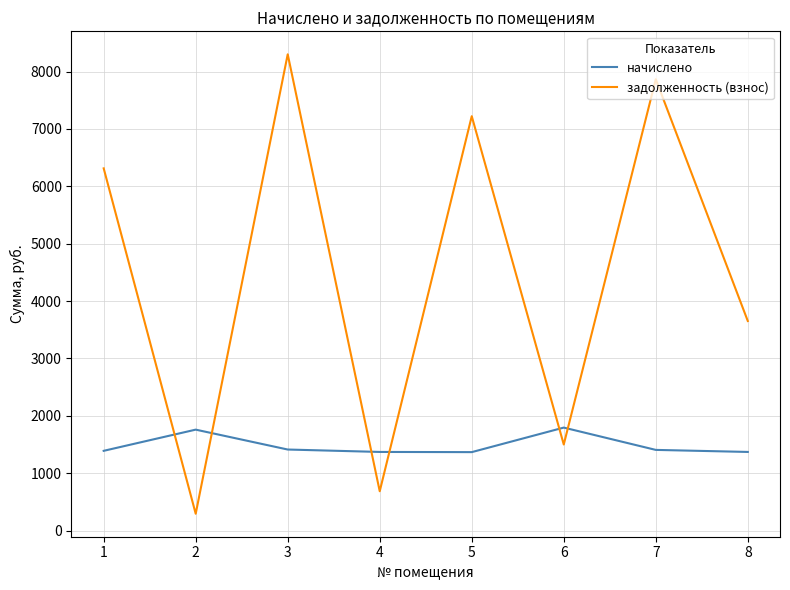

What is the difference between the highest and lowest values at 7?

6460.7